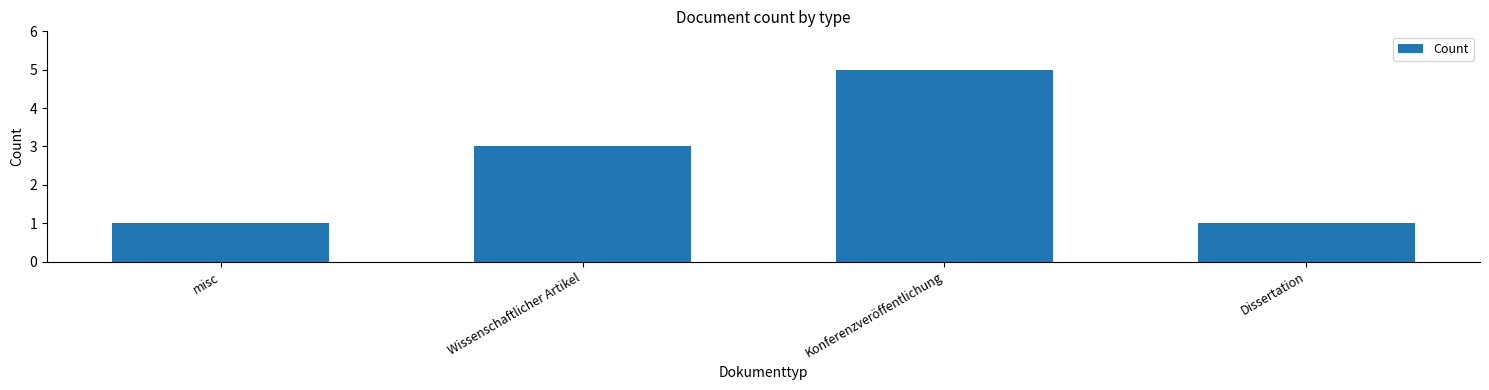

True or false: the data shows 1 at Dissertation.

True